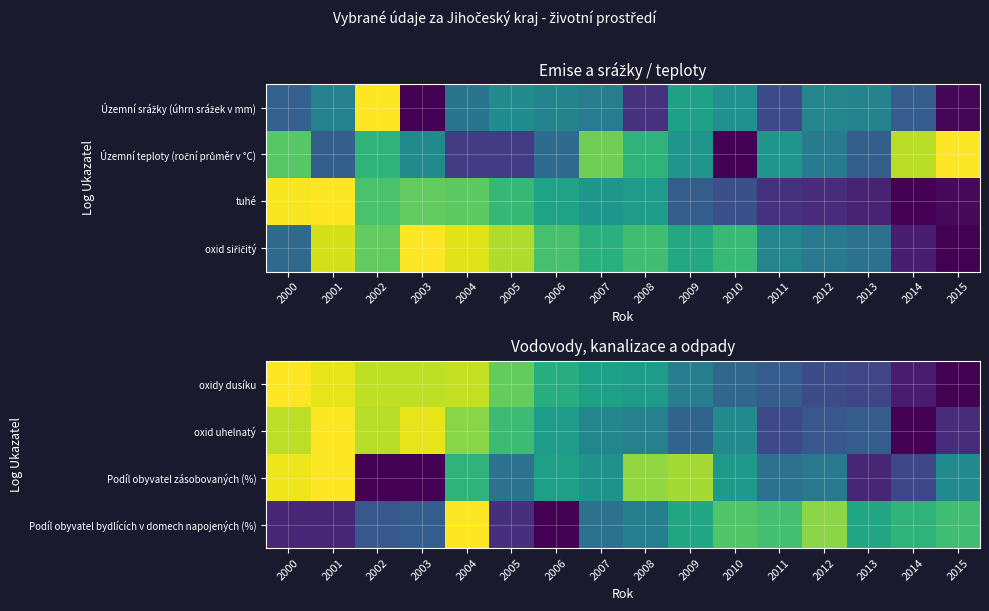

Count the number of categories in the chart.

16